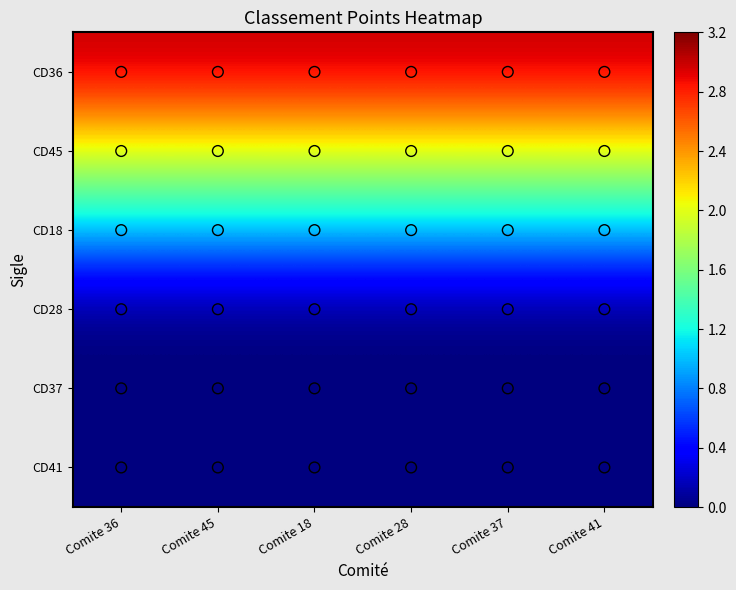

At how many categories does at least one series exceed 1?

6